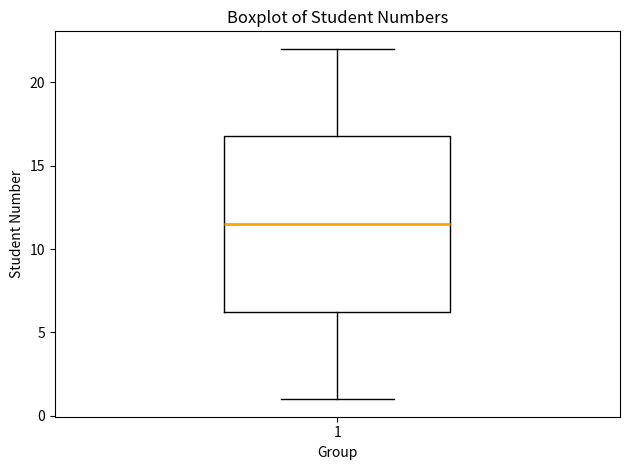

Read this box plot against the y-axis: the position of the median line, the range covered by the box, and the ends of both whiskers. The values are not printed on the chart, so give them approximately, as read against the axis.

median 11.5, box 6.5 to 17.0, whiskers 1.0 to 22.0